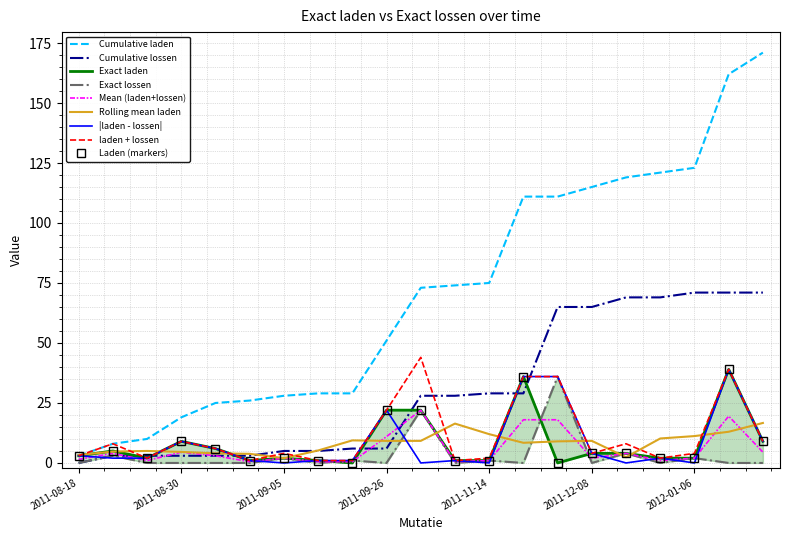

What is the difference between the maximum and minimum values in the Exact laden series?

39